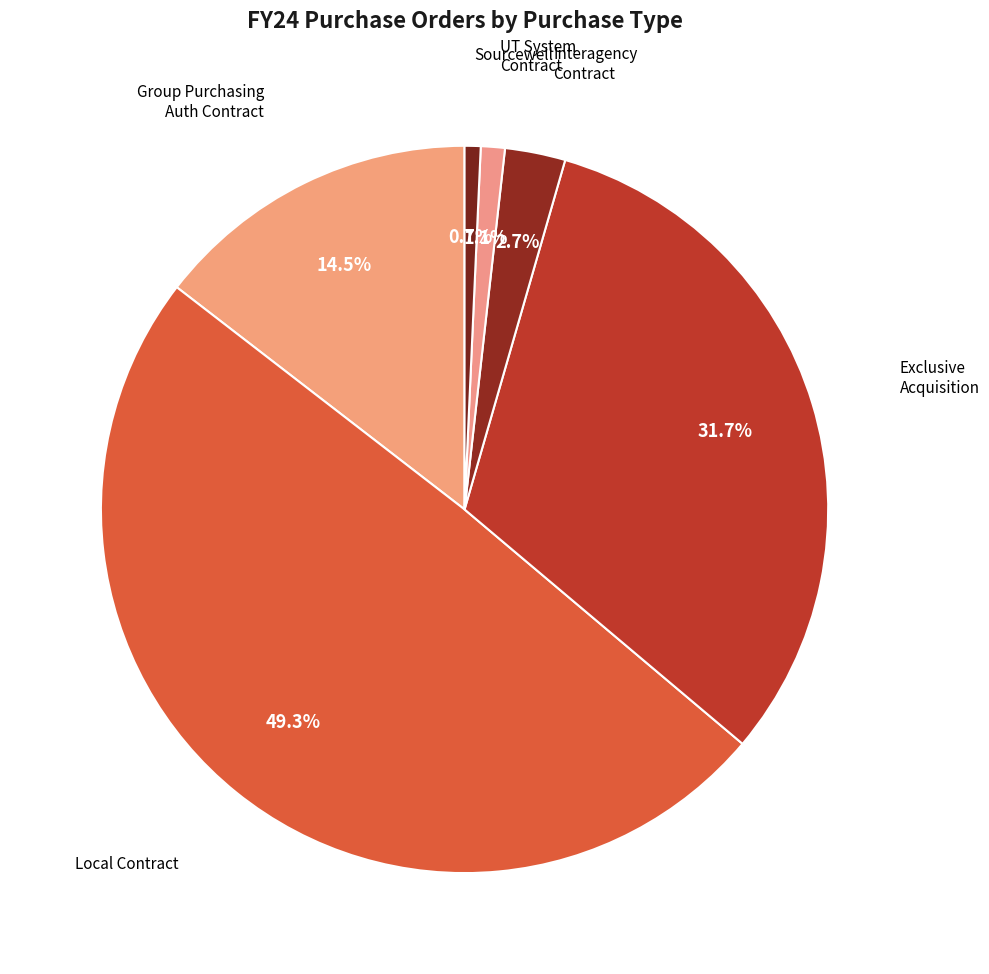

How many segments does this pie chart have?

6